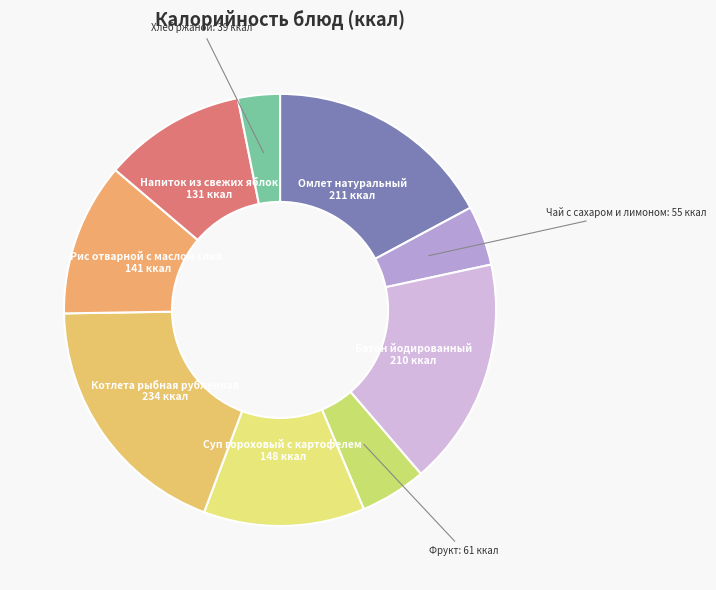

How many segments does this pie chart have?

9